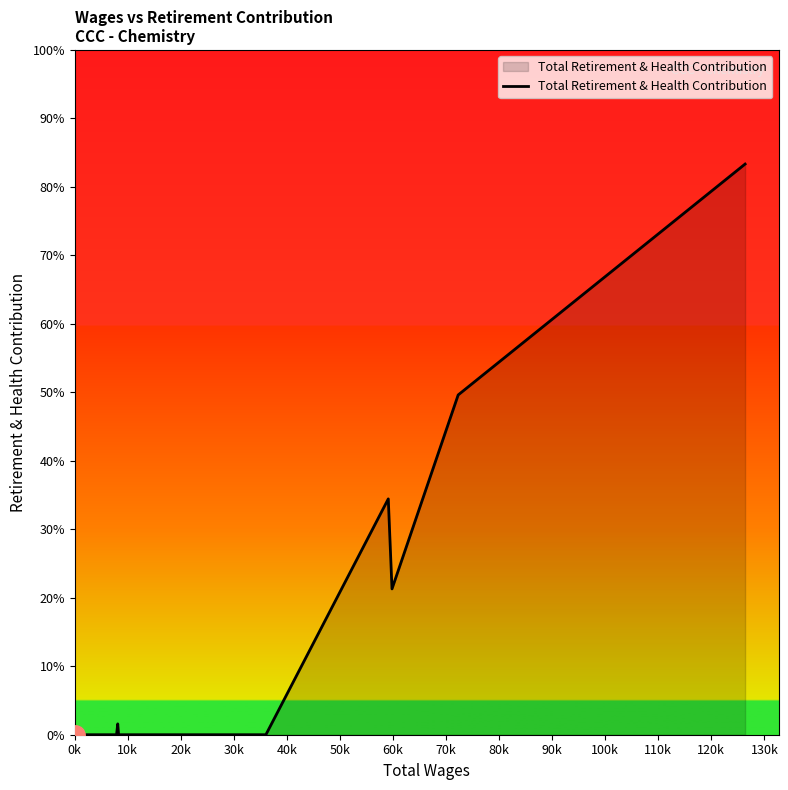

How many series are shown in this chart?

1